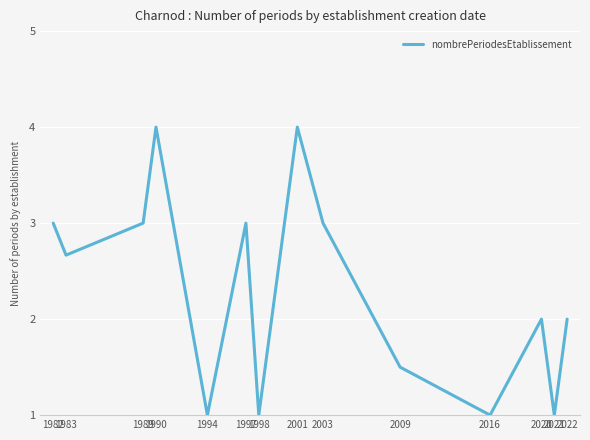

At which label does the data first exceed 2?

1982